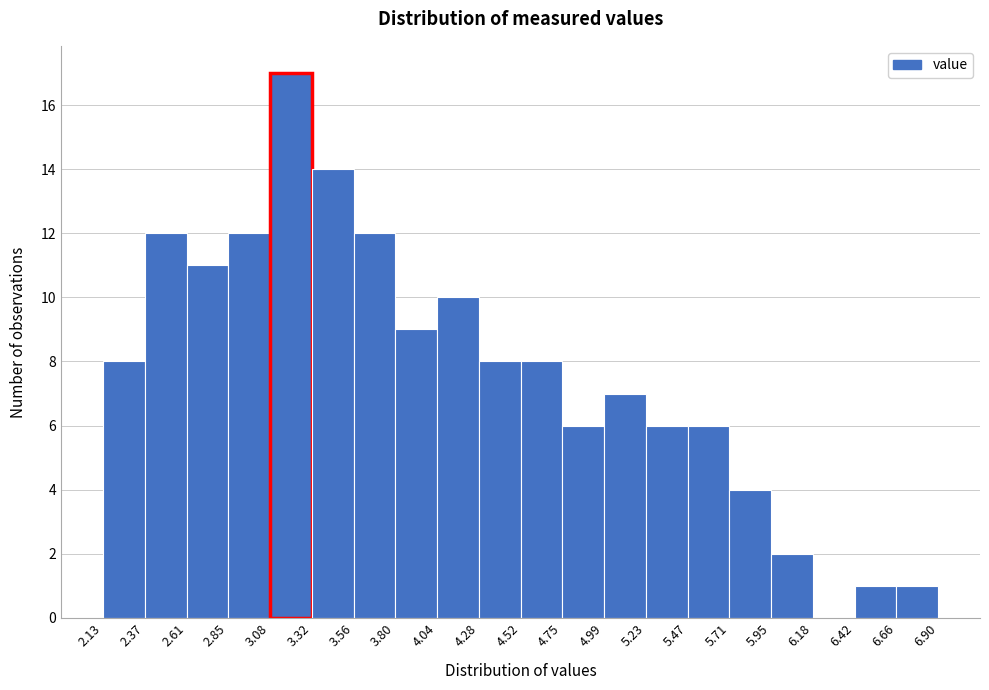

What is the height of the bar covering 4.28 to 4.52 on the x-axis? The values are not printed on the chart, so give them approximately, as read against the axis.

8